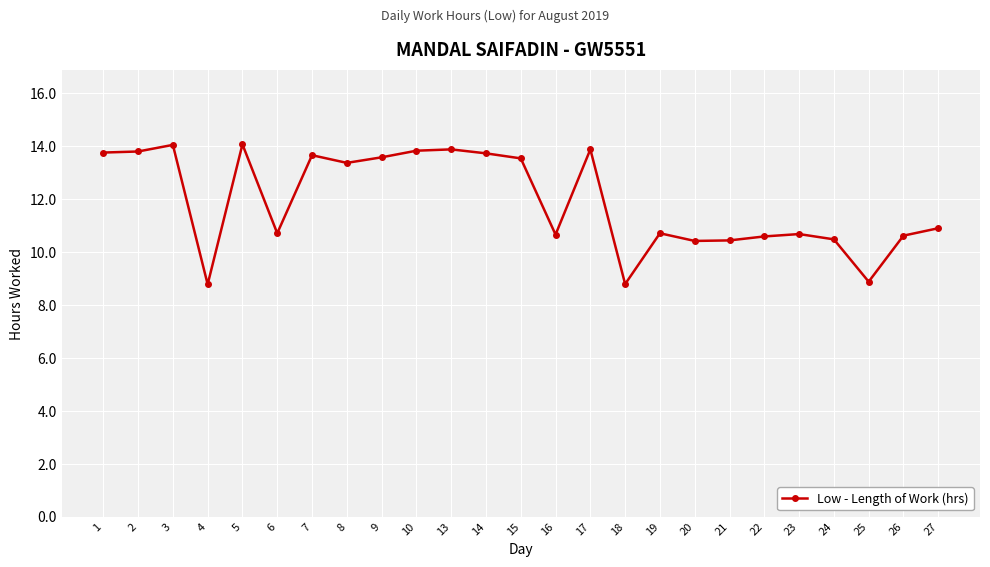

What is the minimum value shown in the chart?

8.8